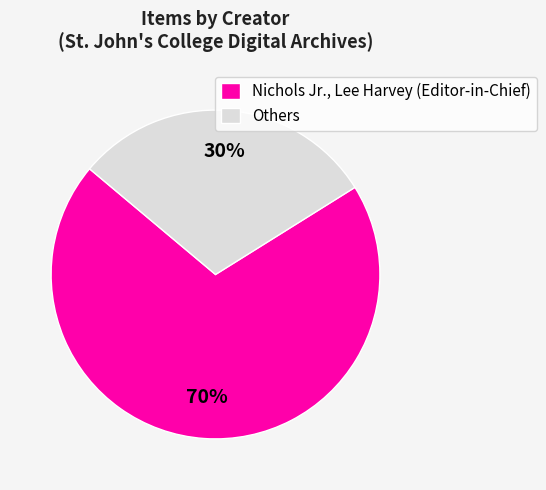

Count the number of slices in the pie.

2